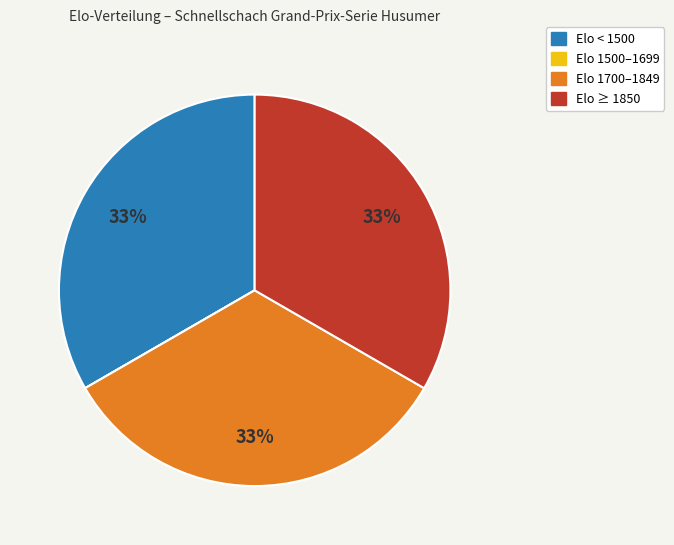

To the nearest percent, what is the difference between the largest and smallest slice percentages?

33%